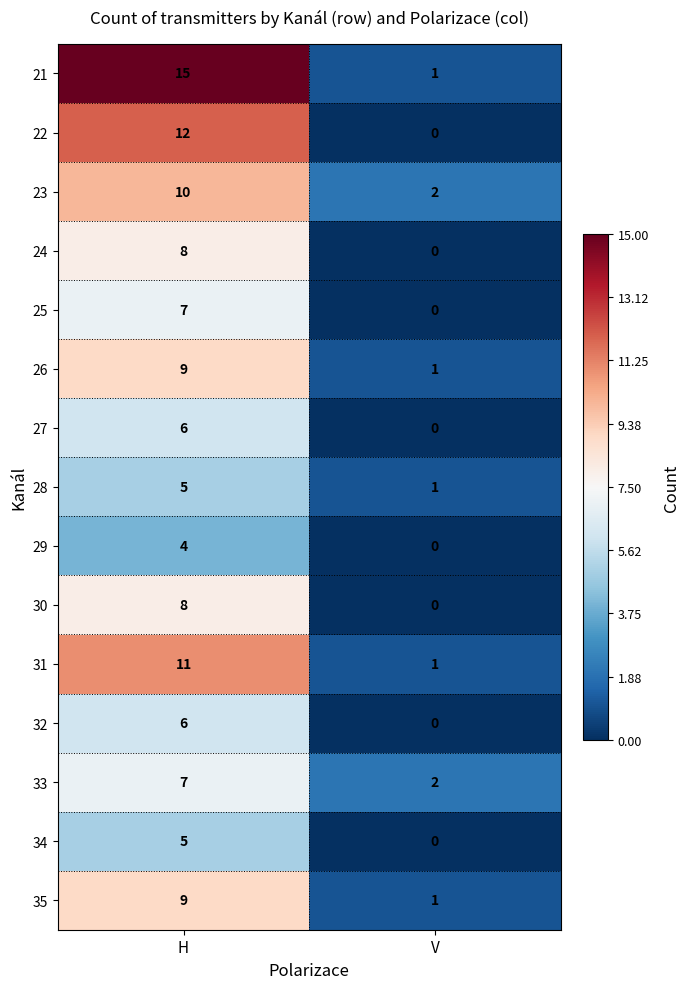

What is the difference between the maximum and minimum values in the 26 series?

8